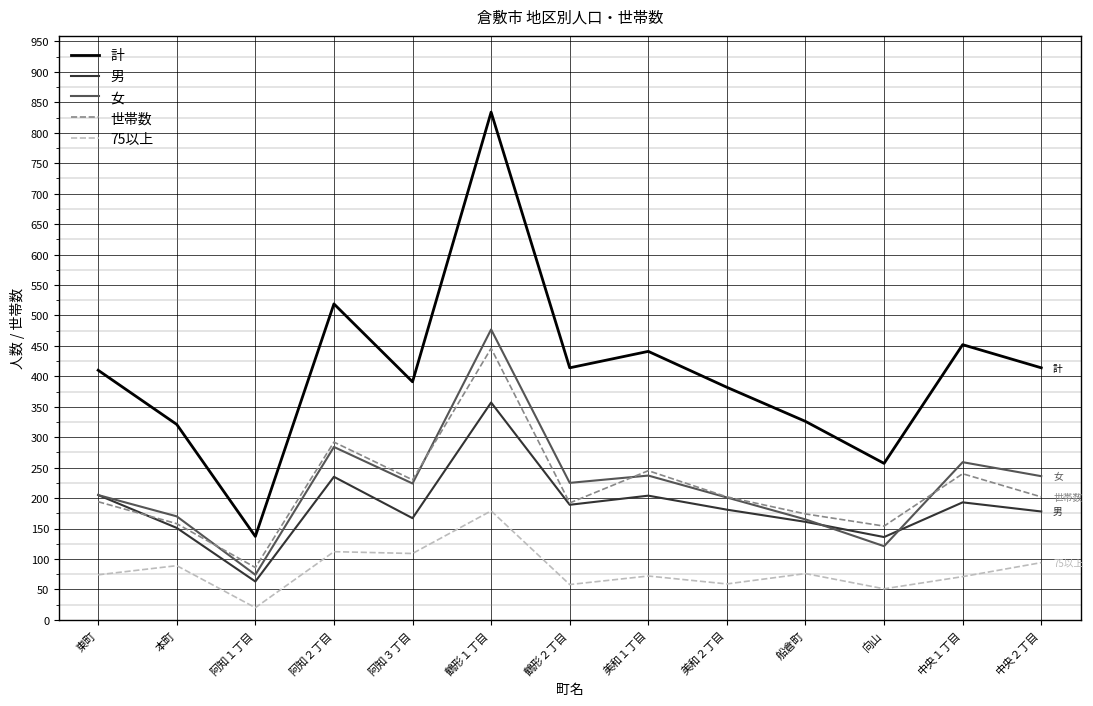

At which category does 男 reach its first local peak?

阿知２丁目